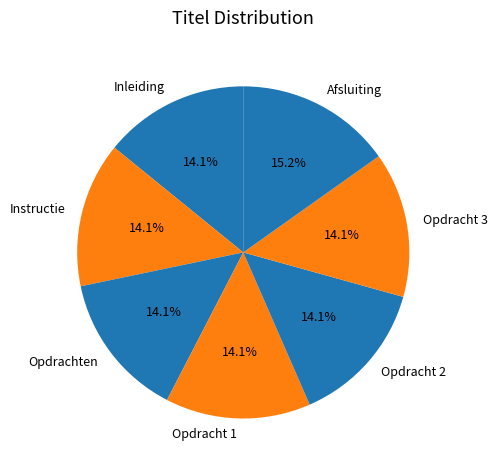

How many segments does this pie chart have?

7